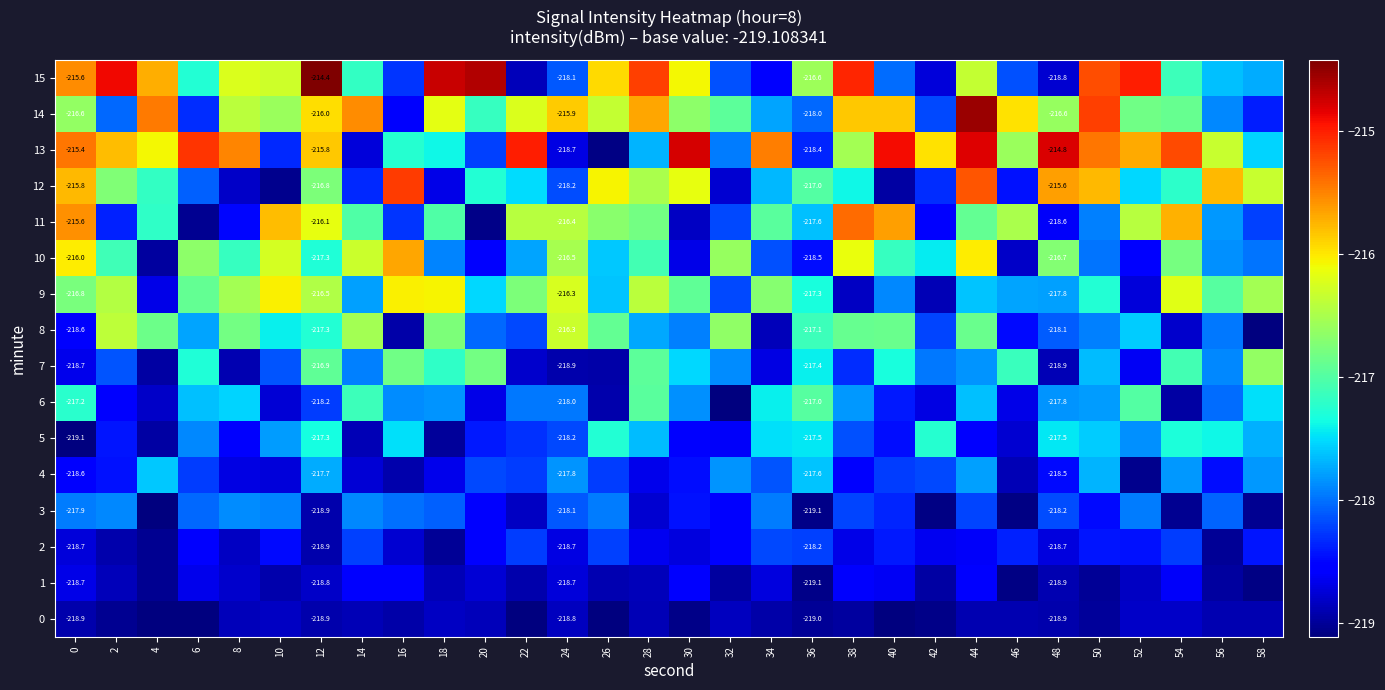

At how many categories does at least one series exceed -216?

27